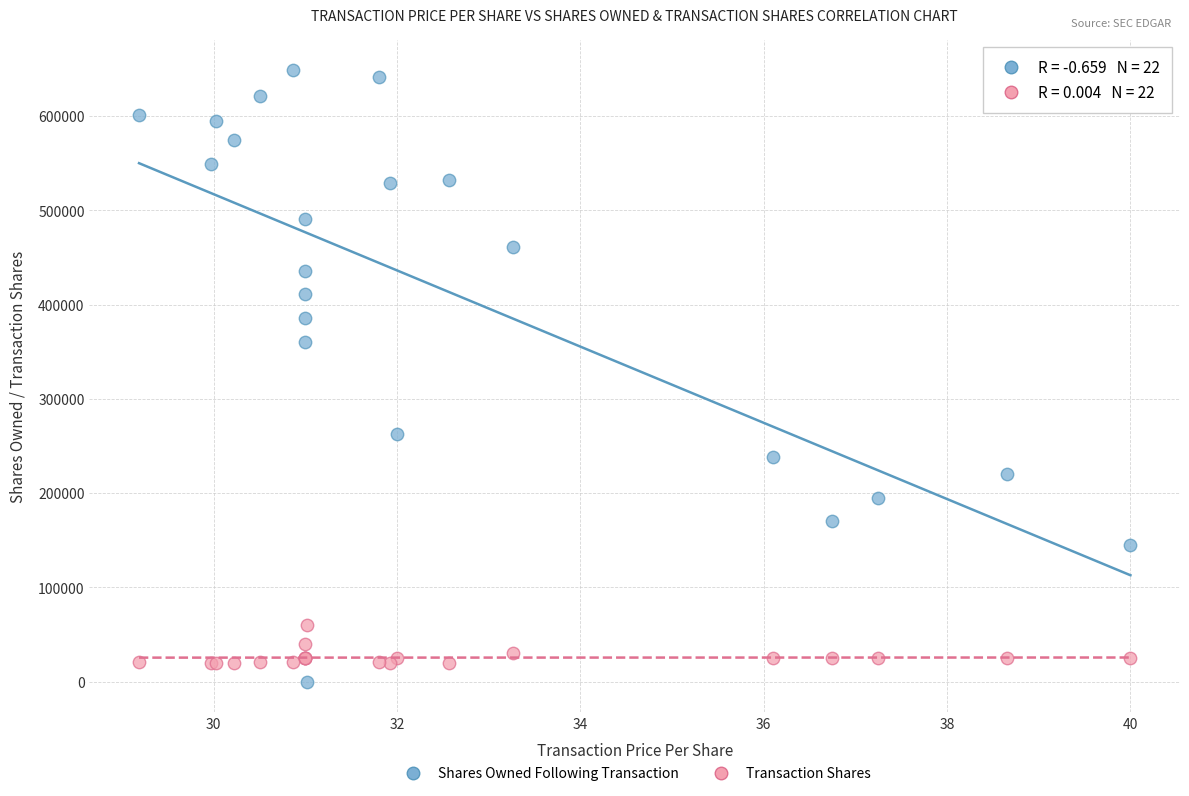

Which series reaches the minimum Y coordinate?

Shares Owned Following Transaction